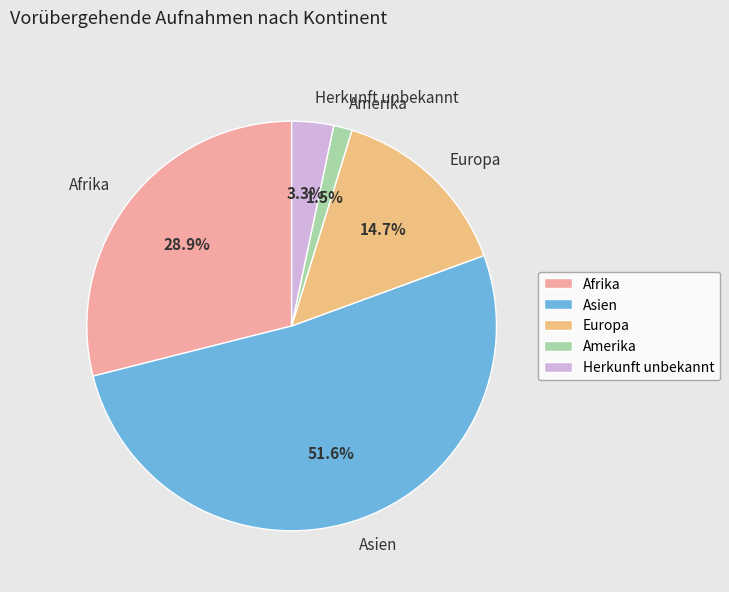

Which slice represents more than half of the pie?

Asien